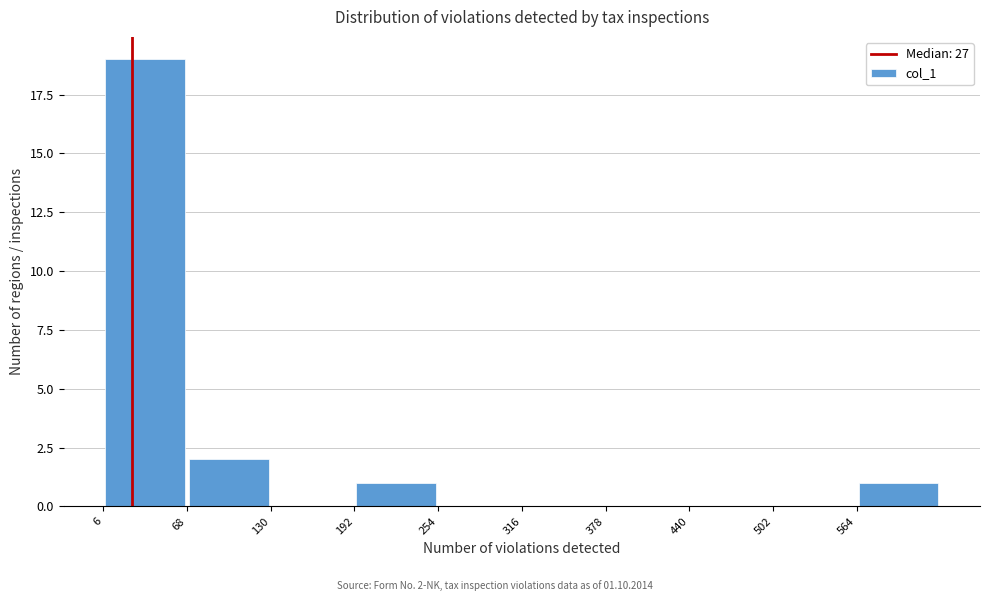

Over which range of the x-axis is the bar tallest?

10 to 70